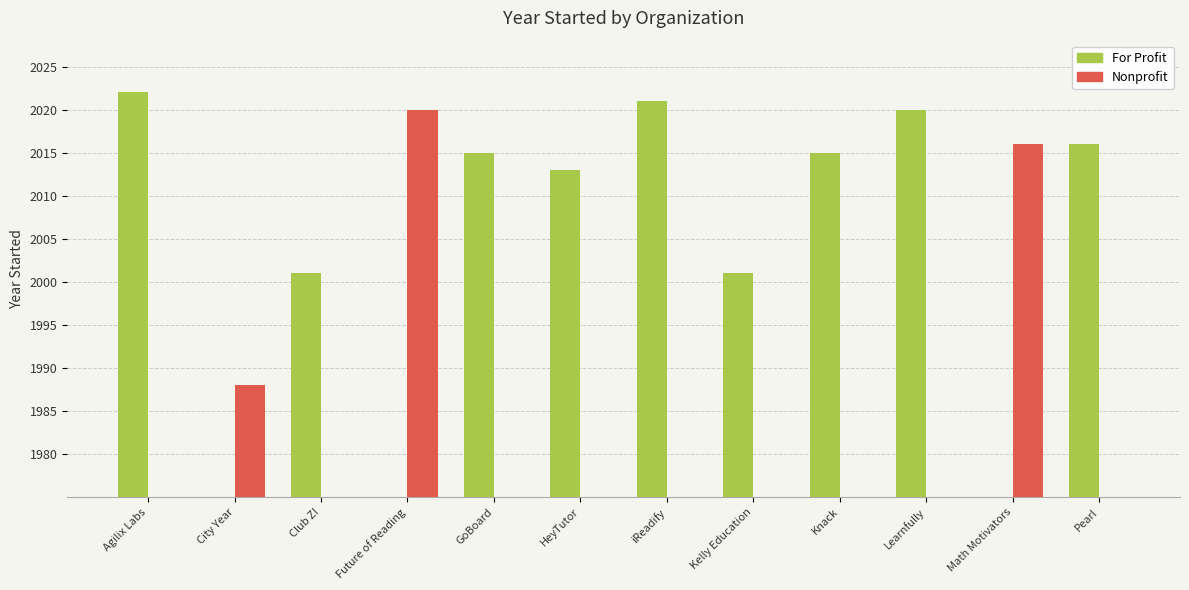

What is the value of the For Profit bar at the 7th from the left?

2021